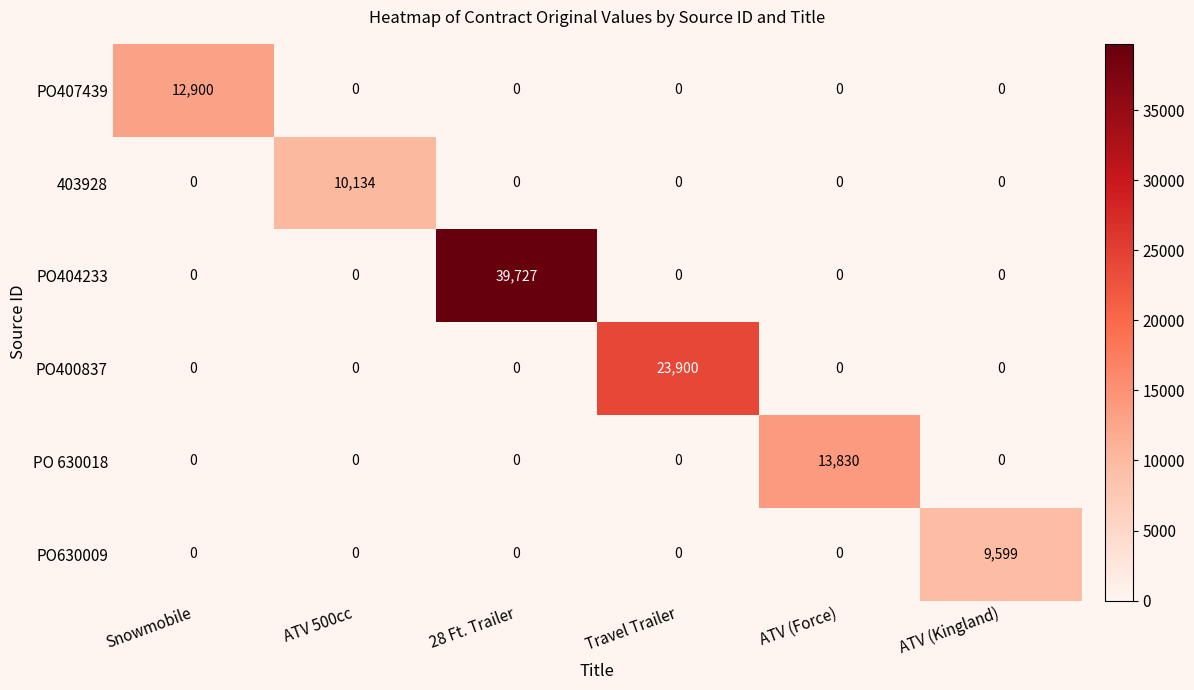

Is the value of PO630009 at ATV (Kingland) greater than the value of PO407439 at ATV 500cc?

Yes